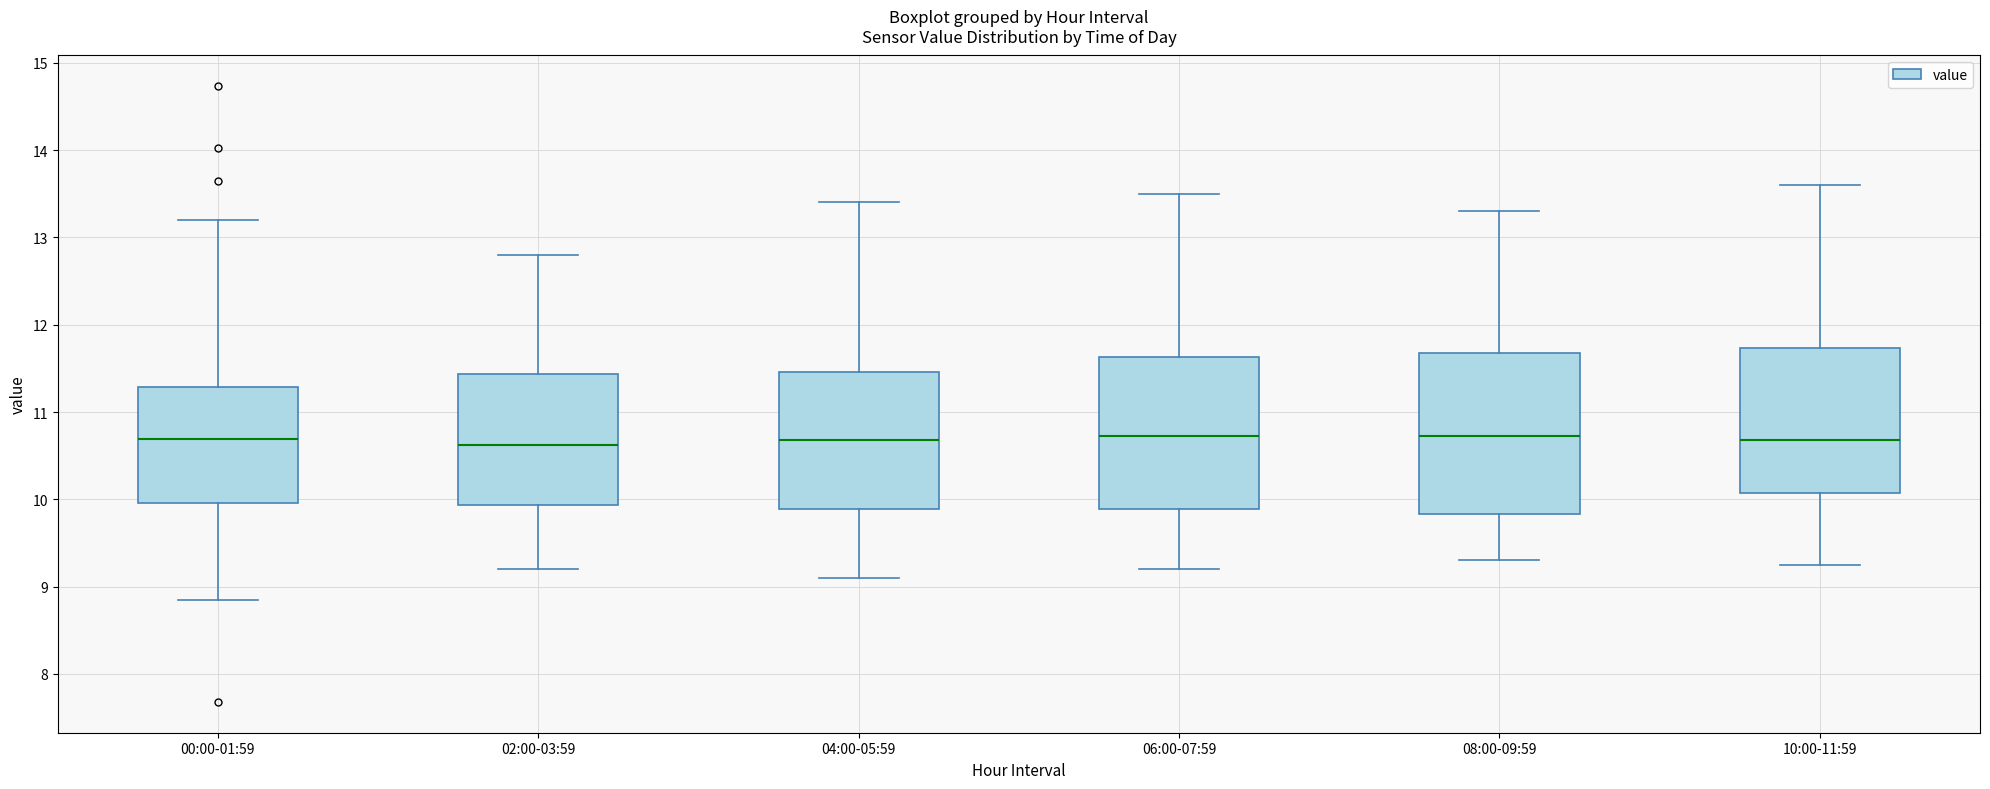

Where is the upper edge of the box for 10:00-11:59 on the y-axis? The values are not printed on the chart, so give them approximately, as read against the axis.

11.7